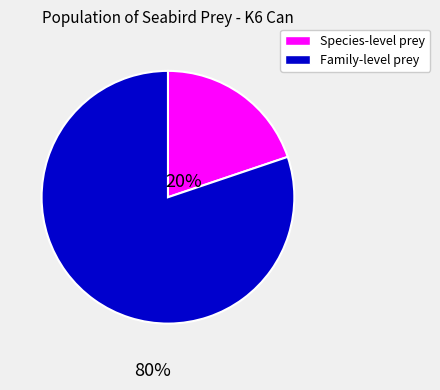

Is there any slice that represents more than half of the pie?

Yes